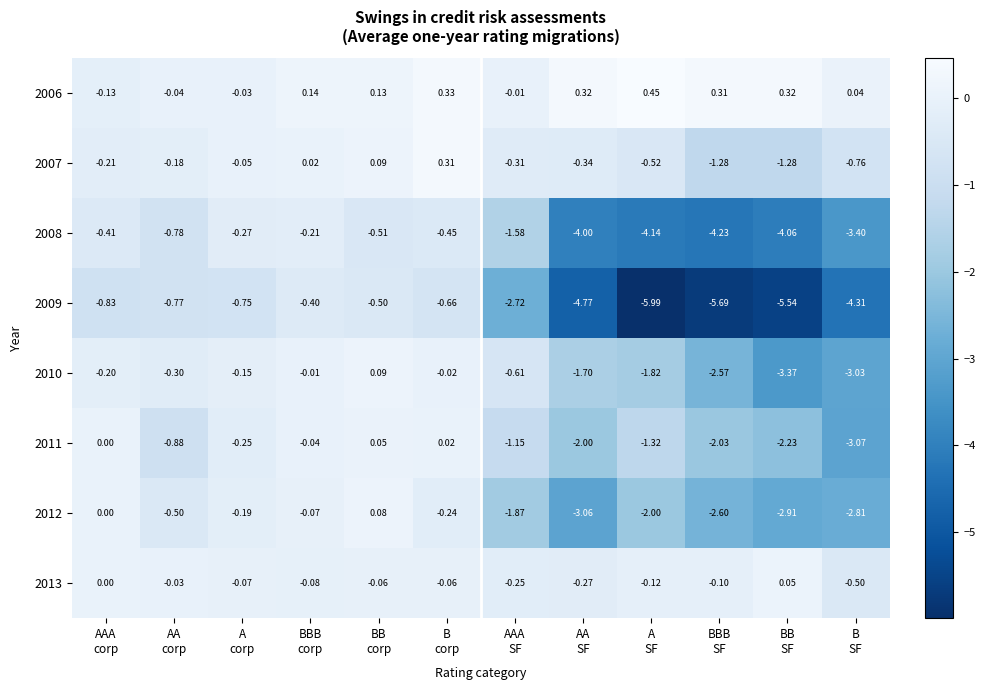

Count the number of data series in this chart.

8